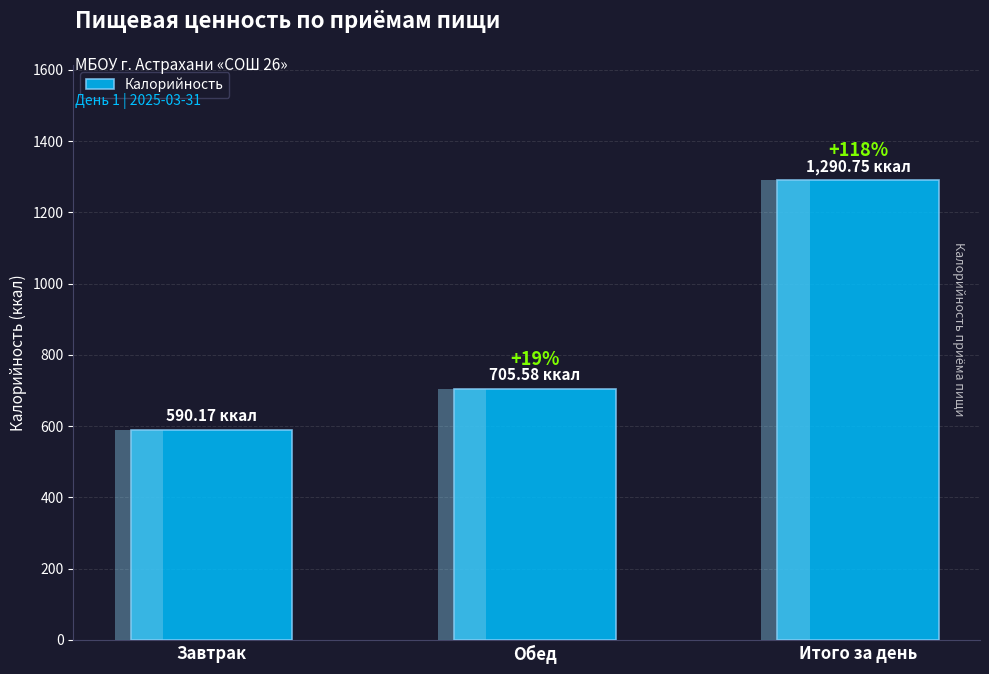

What is the label of the 2nd bar from the left?

Обед